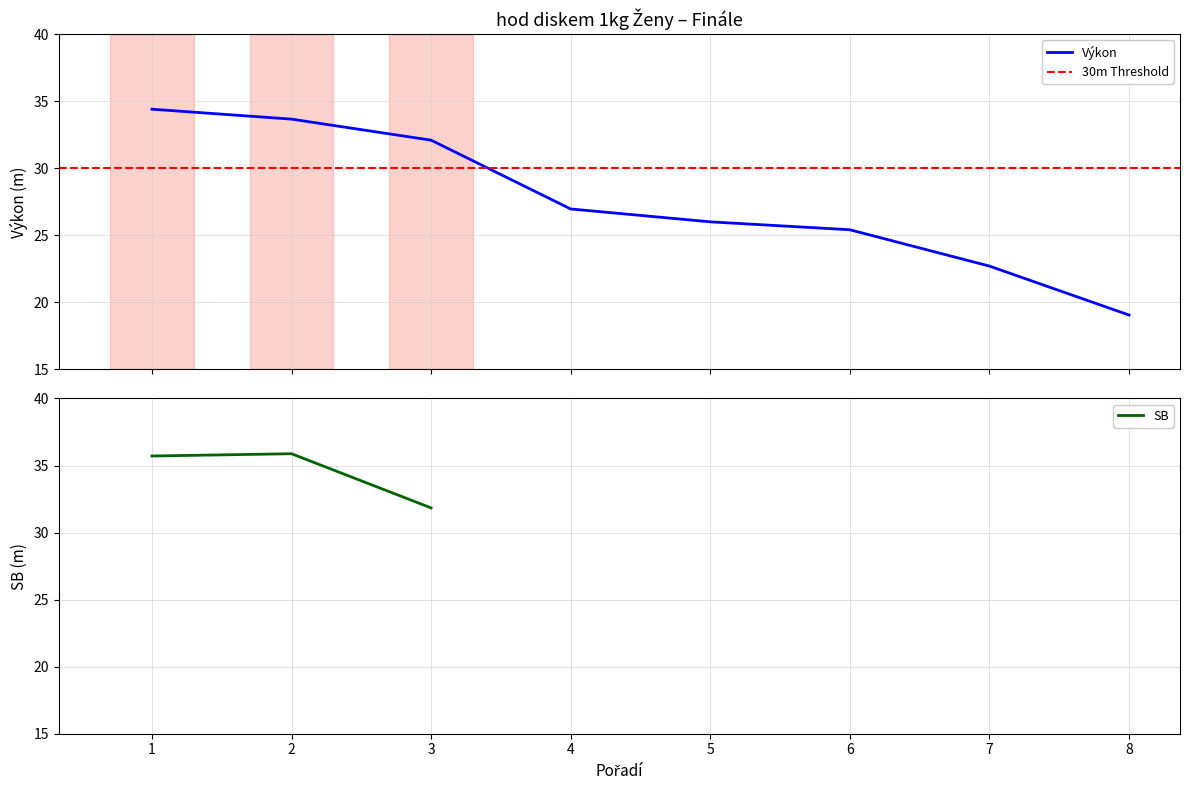

What is the maximum value for Výkon?

34.4